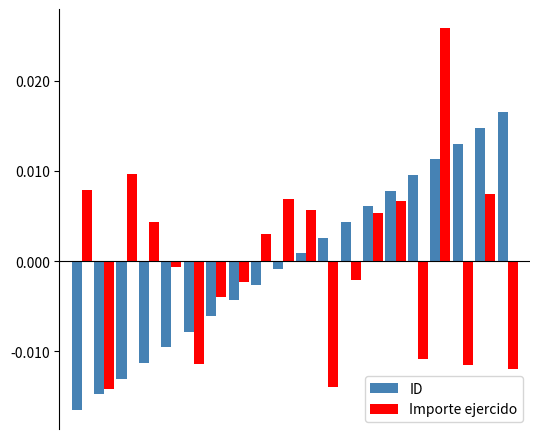

List the series in order of their peak value, highest first.

Importe ejercido, ID